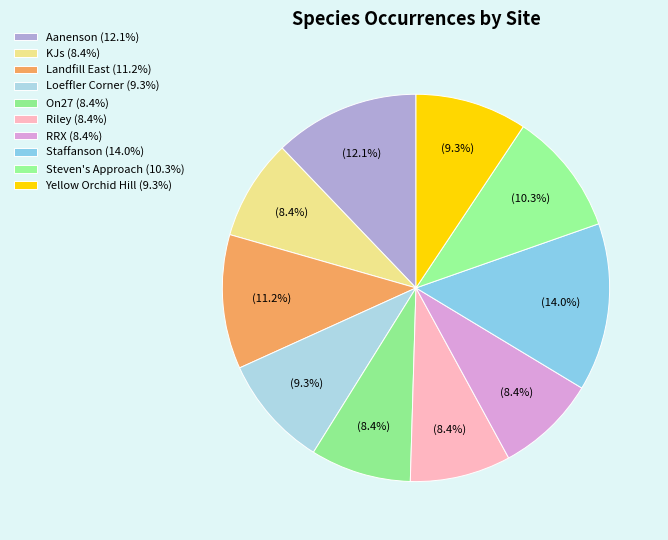

What percentage is the Loeffler Corner slice, to the nearest percent?

9%